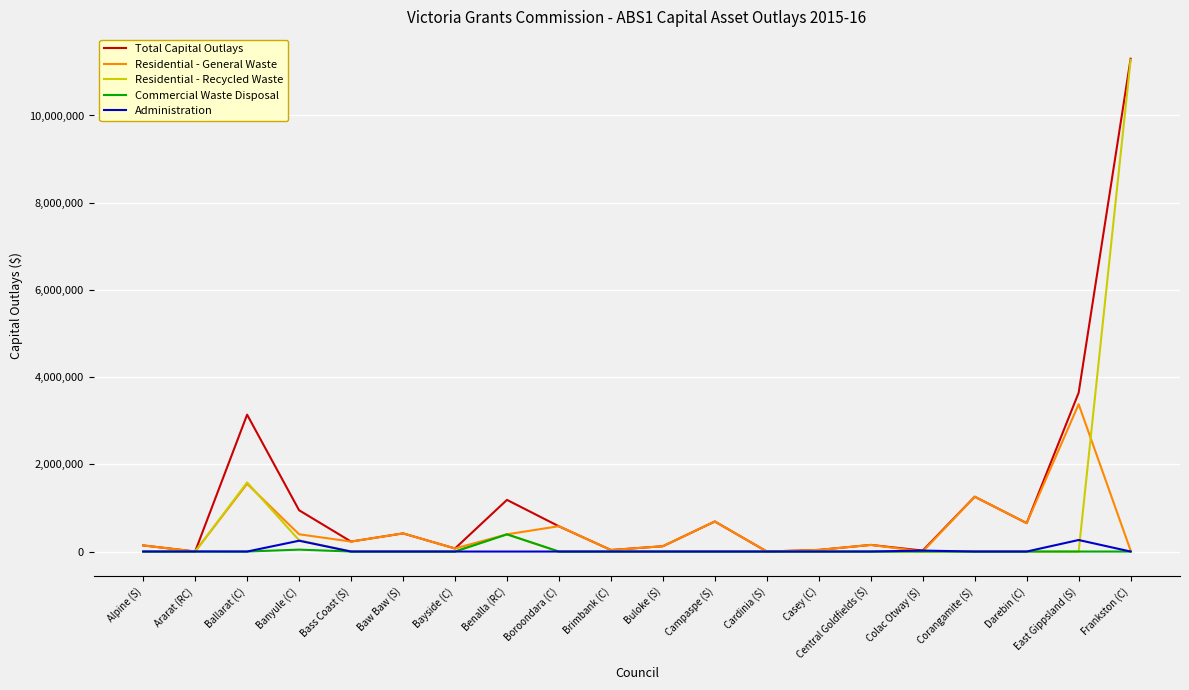

Which series has the largest total across all categories?

Total Capital Outlays